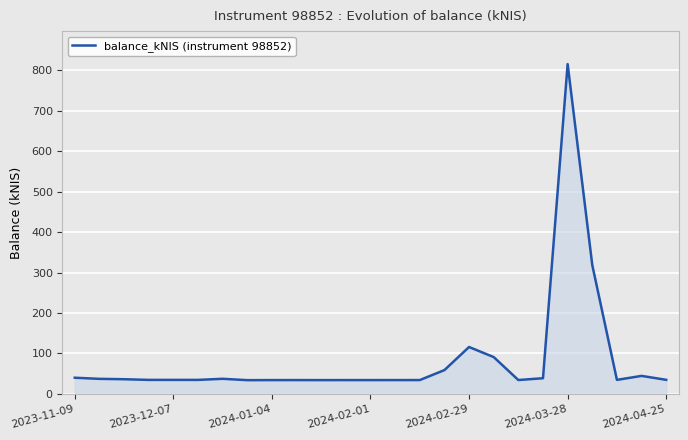

What is the smallest value displayed?

33.9